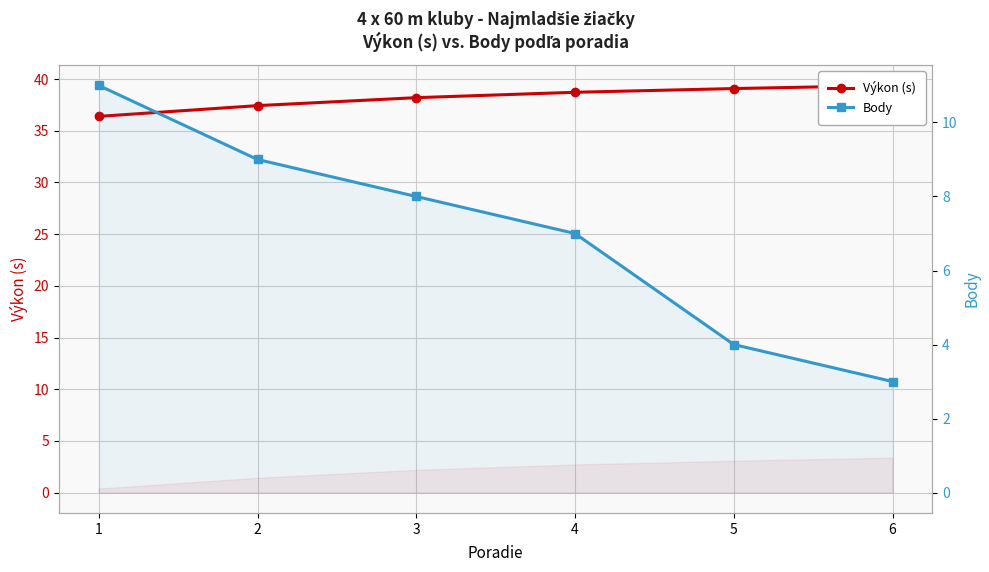

Does the chart have visible grid lines?

Yes